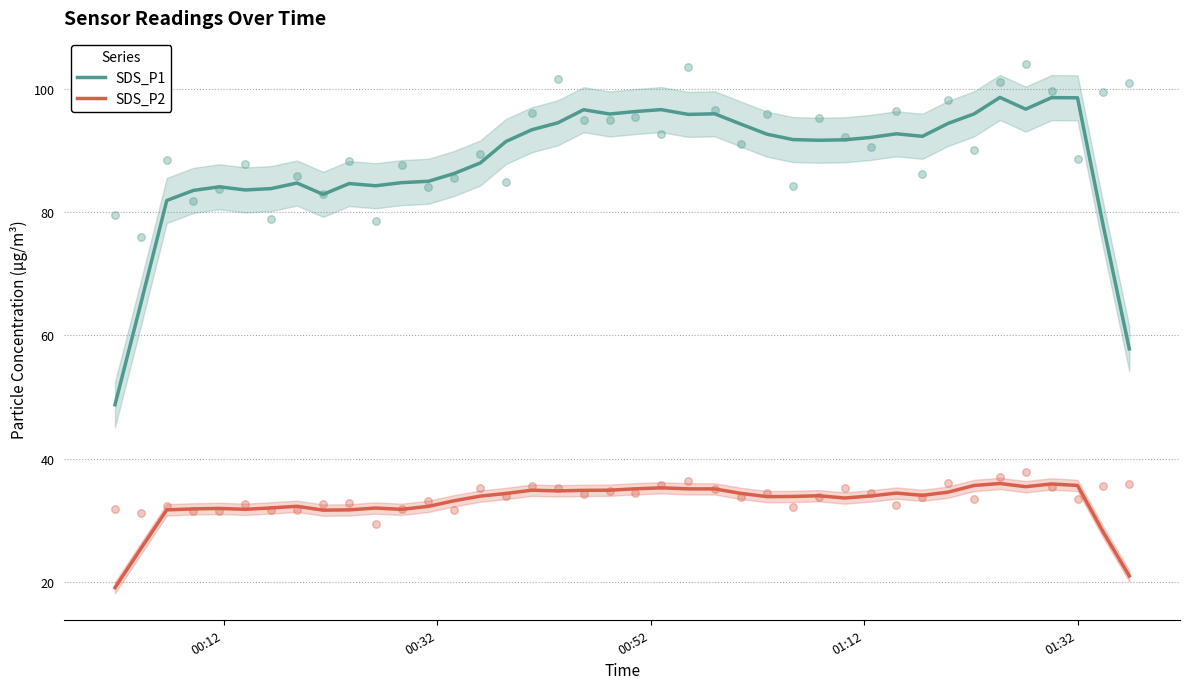

Which series reaches the maximum Y coordinate?

SDS_P1